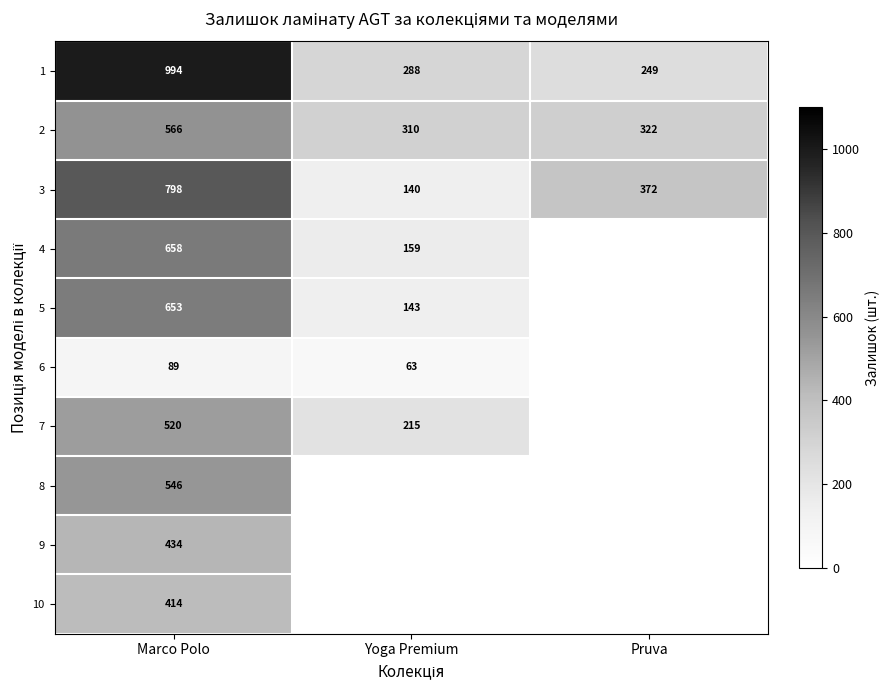

Rank the series at Marco Polo from lowest to highest value.

6, 10, 9, 7, 8, 2, 5, 4, 3, 1